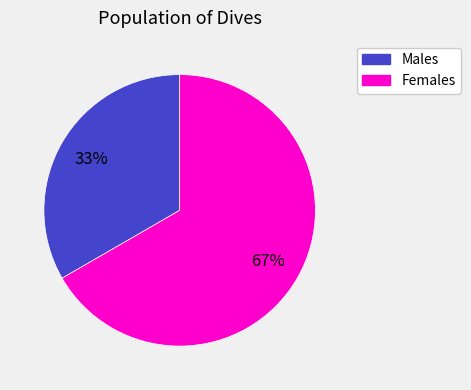

Does any single category account for the majority?

Yes